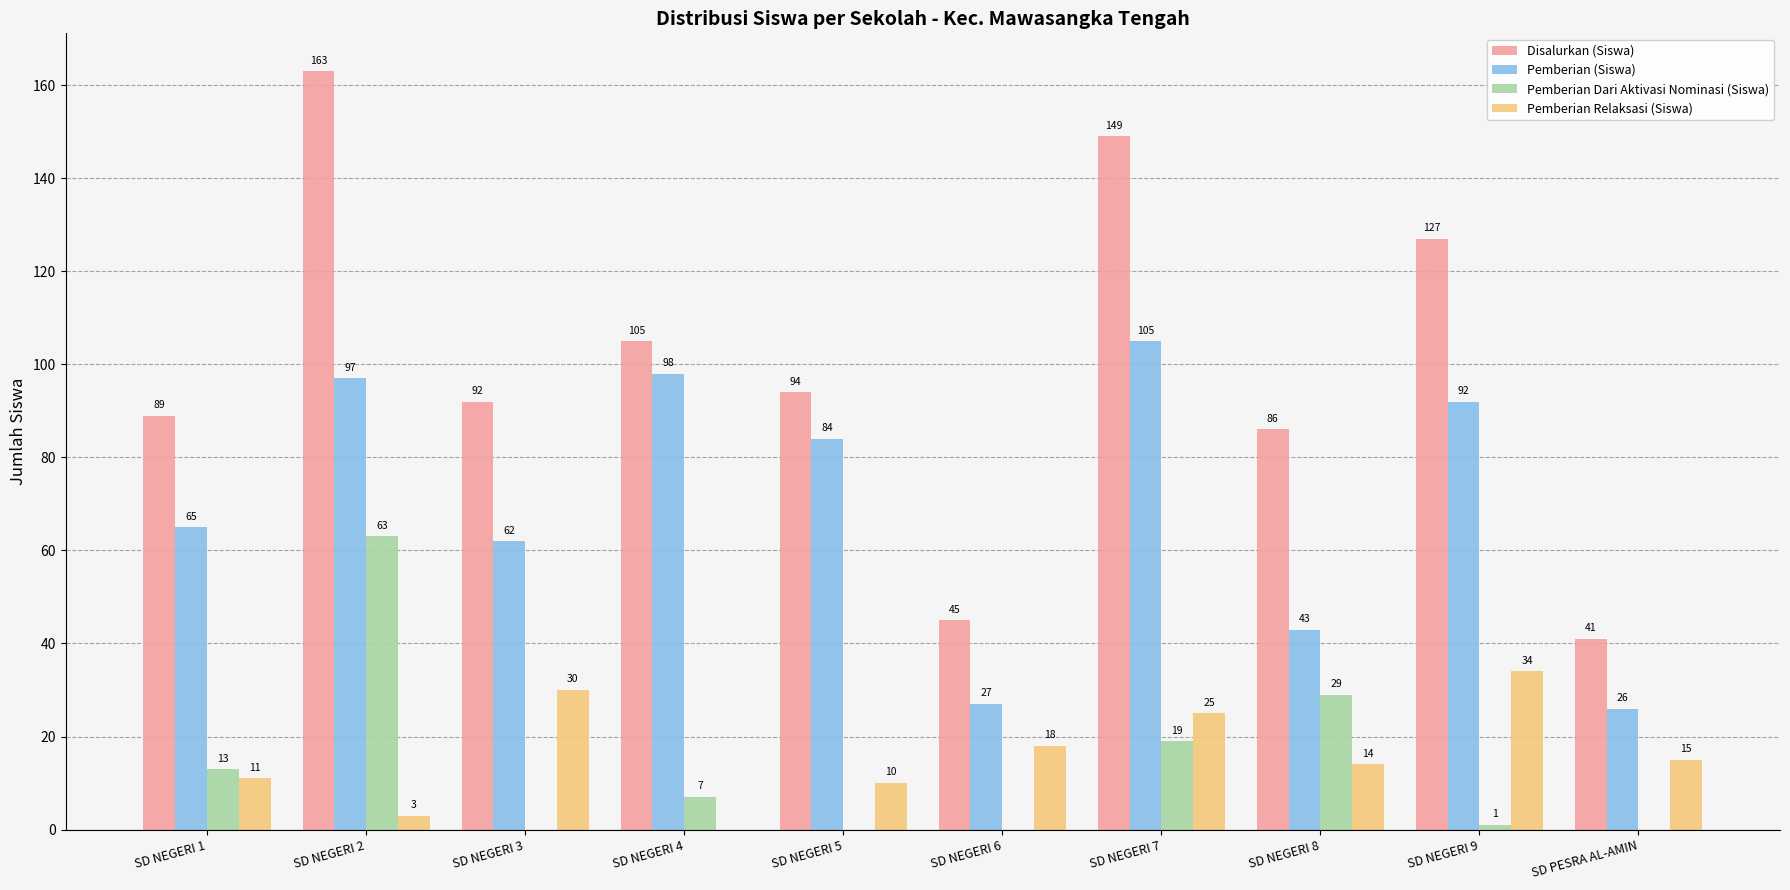

What is the maximum value for Pemberian (Siswa)?

105